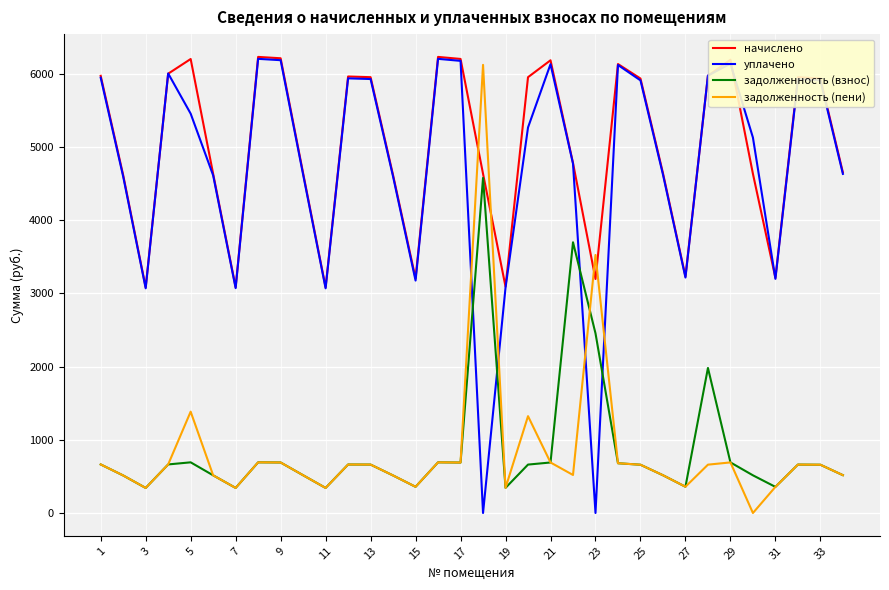

Which series ends up on top after the final intersection of уплачено and задолженность (взнос)?

уплачено